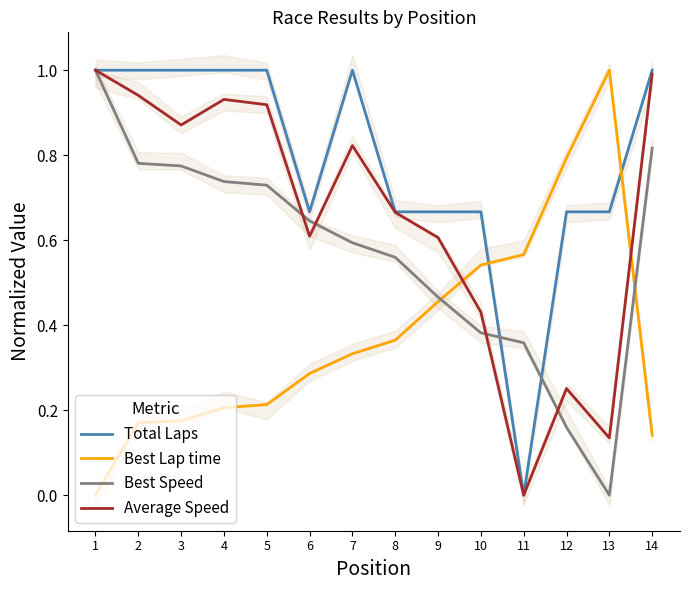

Rank the categories by Total Laps value from lowest to highest.

11, 6, 8, 9, 10, 12, 13, 1, 2, 3, 4, 5, 7, 14